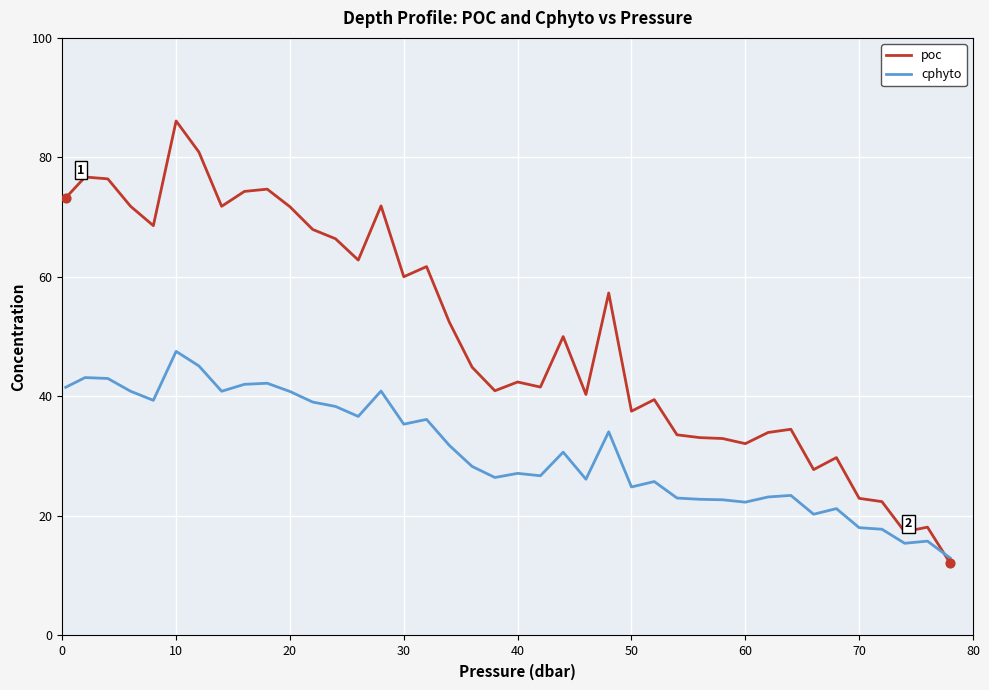

Which series has the widest spread of values?

poc